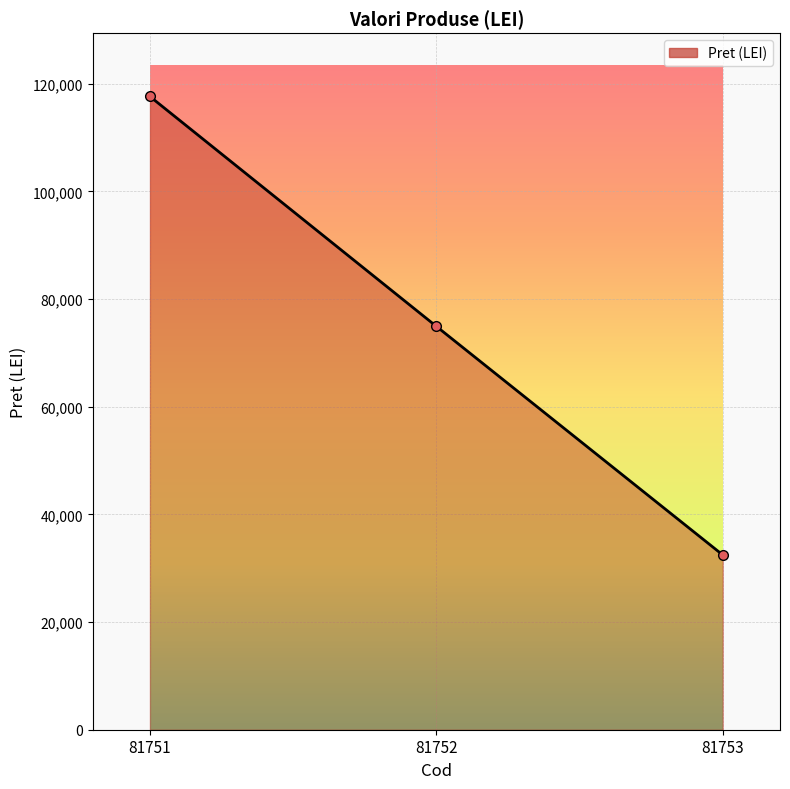

List the labels in order of value, smallest first.

81753, 81752, 81751